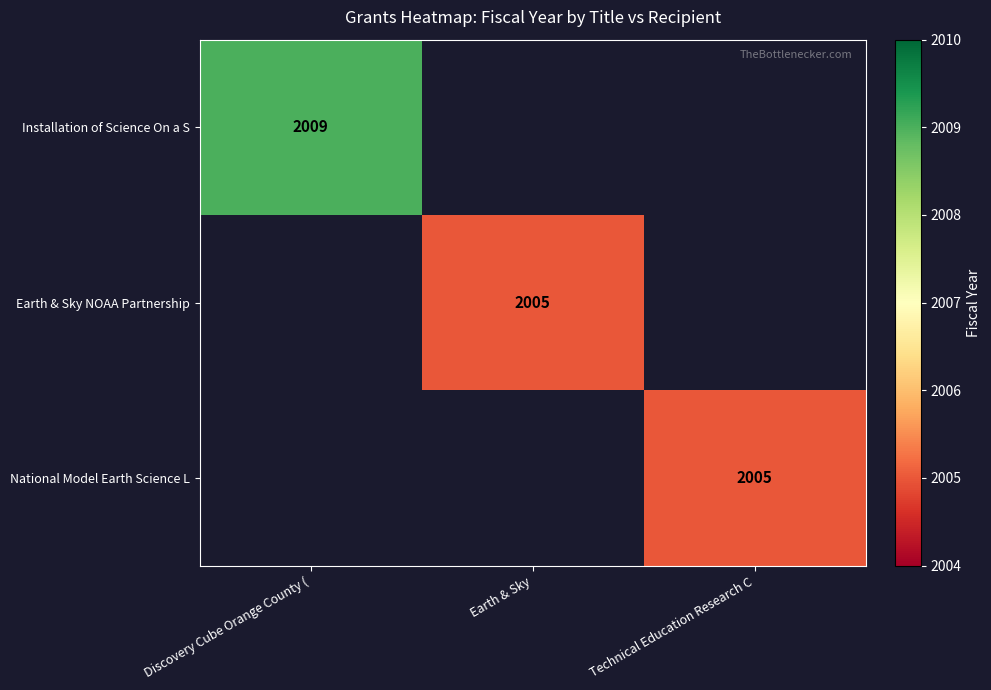

The Earth & Sky NOAA Partnership series shows 2005 at Earth & Sky. True or false?

True